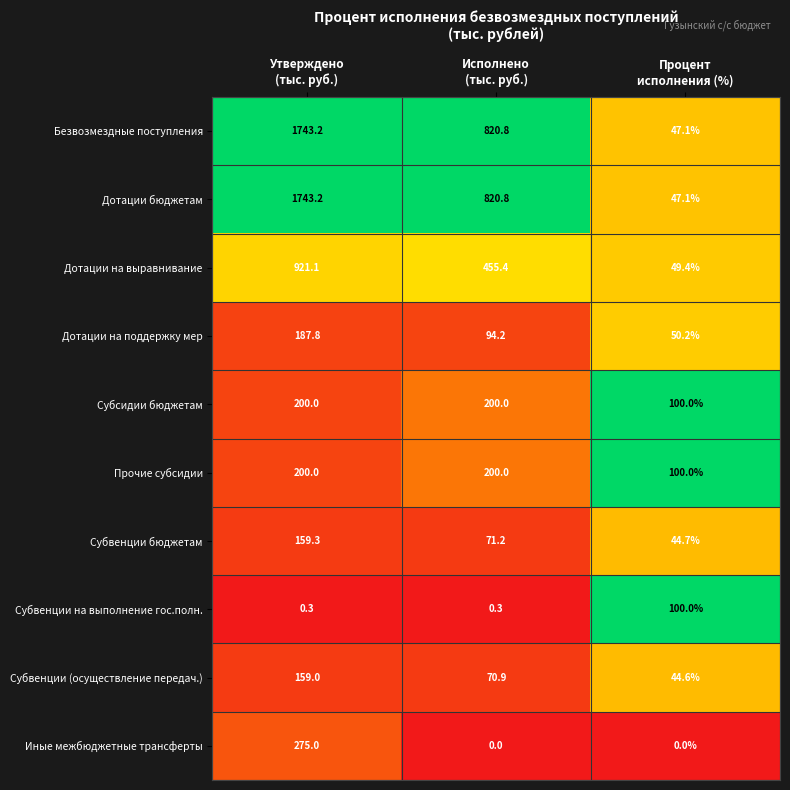

What is the lowest value of the Субвенции на выполнение гос.полн. series?

0.3